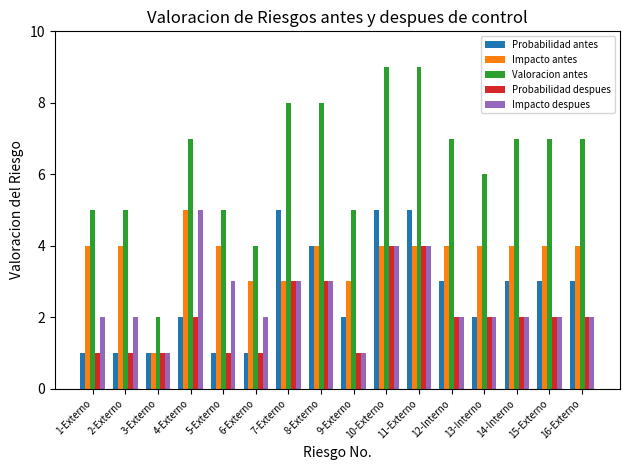

Which series has the widest spread of values?

Valoracion antes